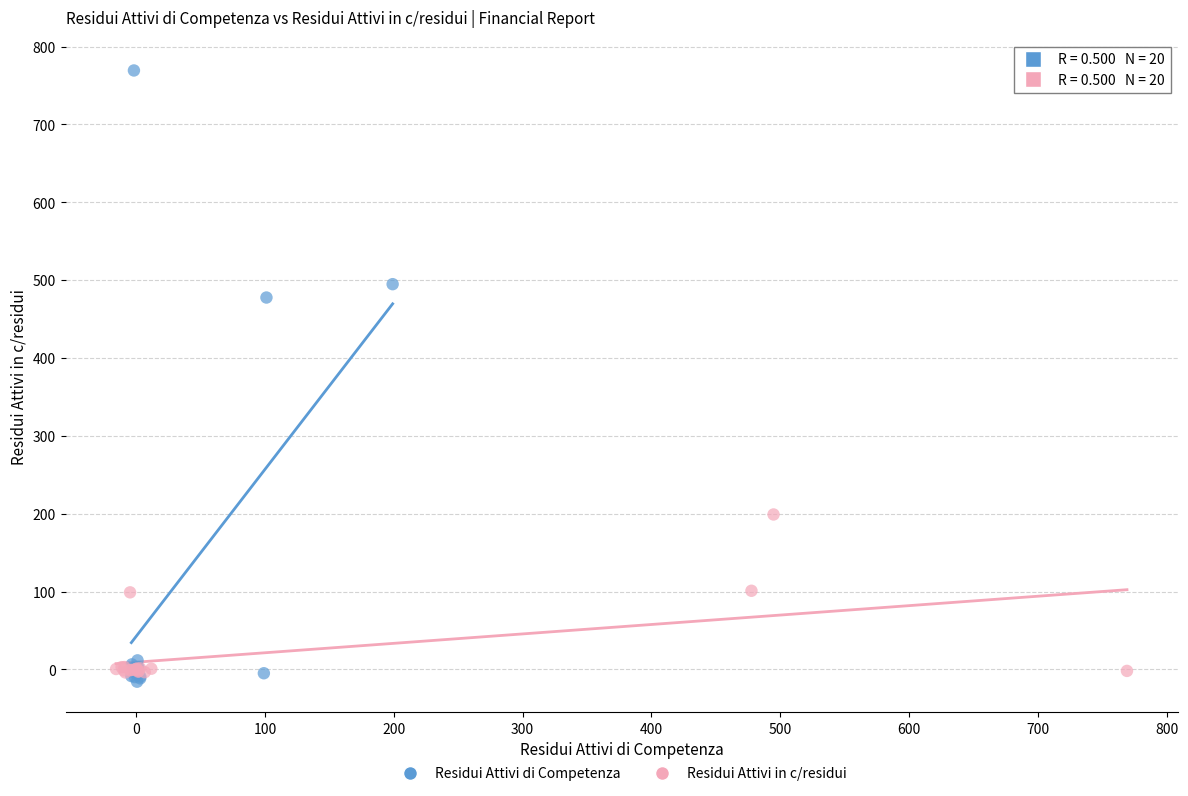

Which series has the widest spread of Y values?

Residui Attivi di Competenza